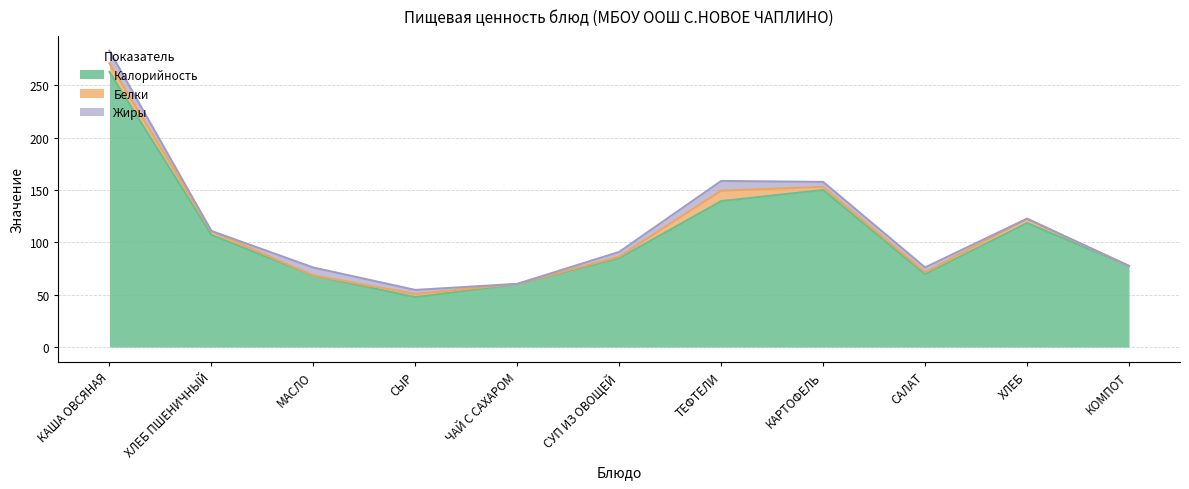

Where is the first local maximum for Белки?

СЫР